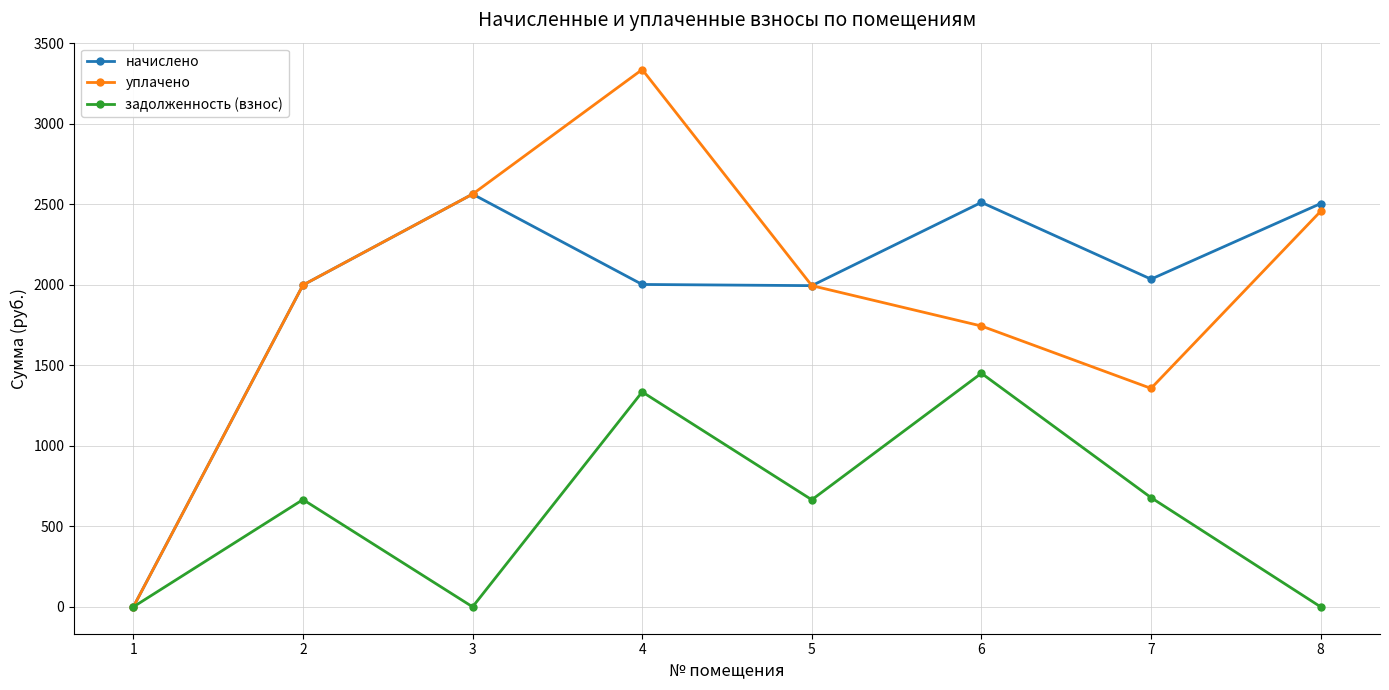

What is the total value across all series at 5?

4653.4